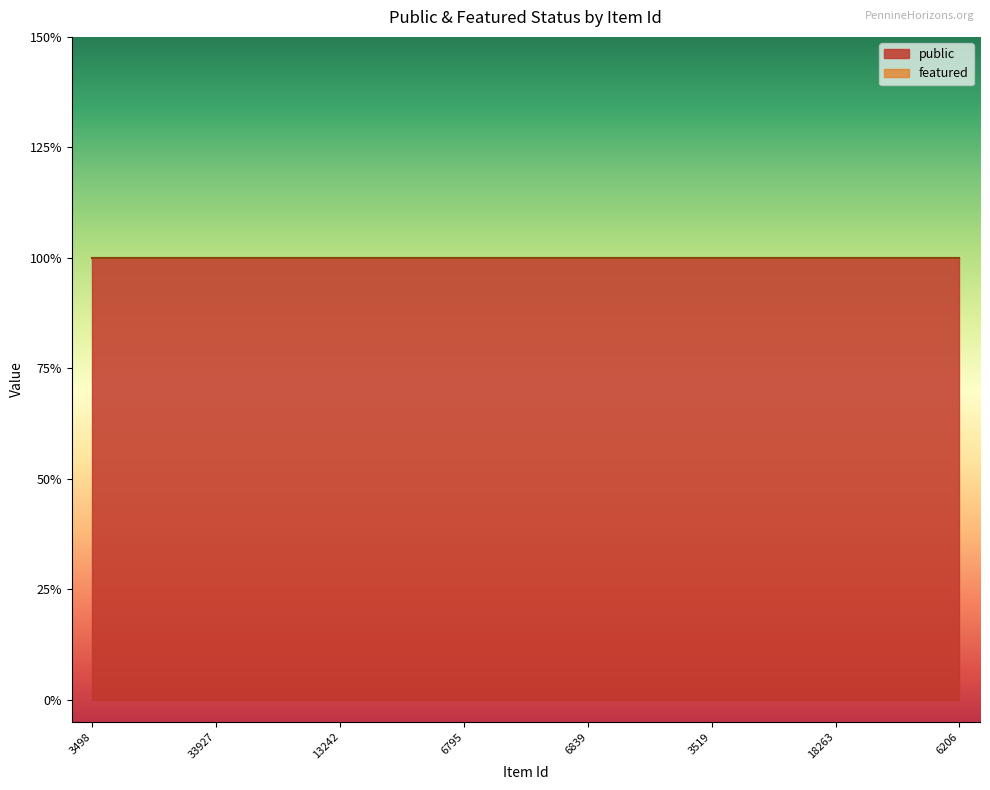

True or false: featured has more than 0 interior local peaks.

False